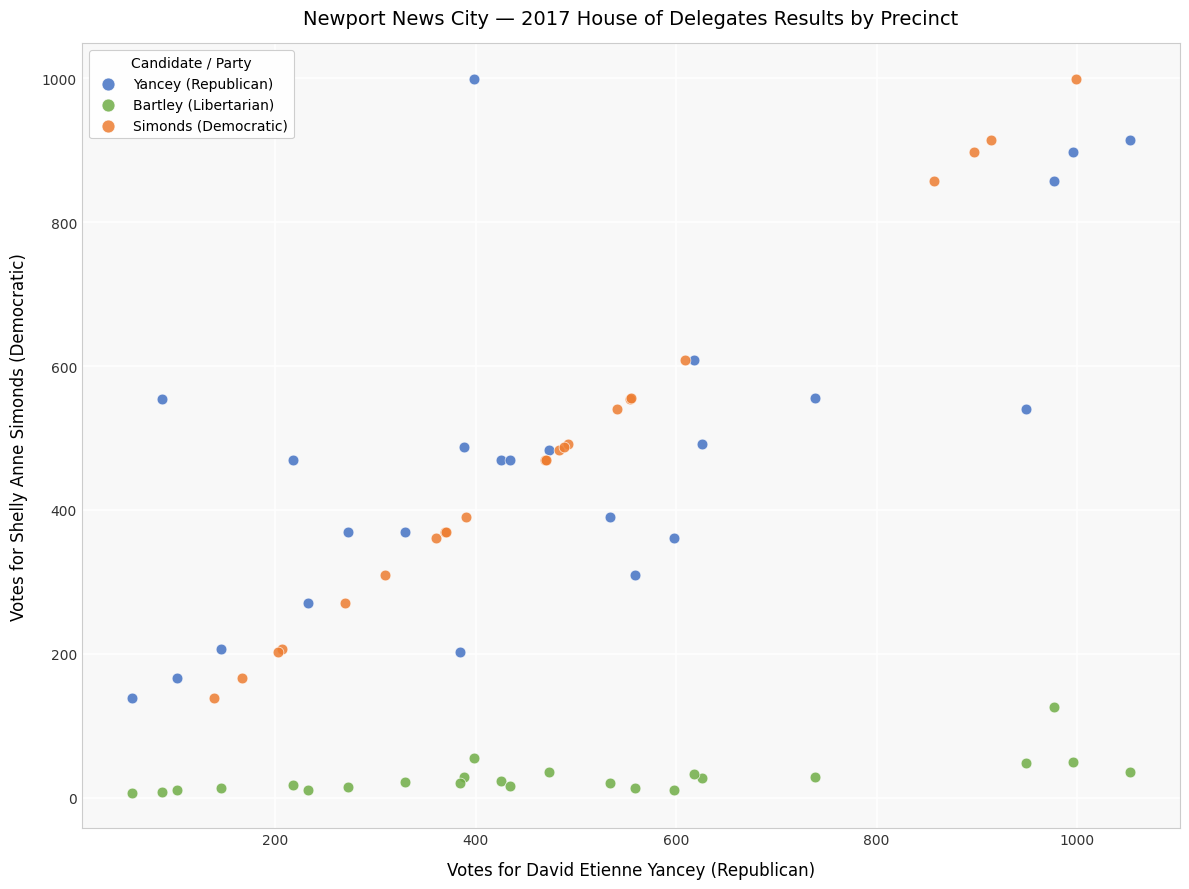

Which series contains the lowest Y value?

Bartley (Libertarian)